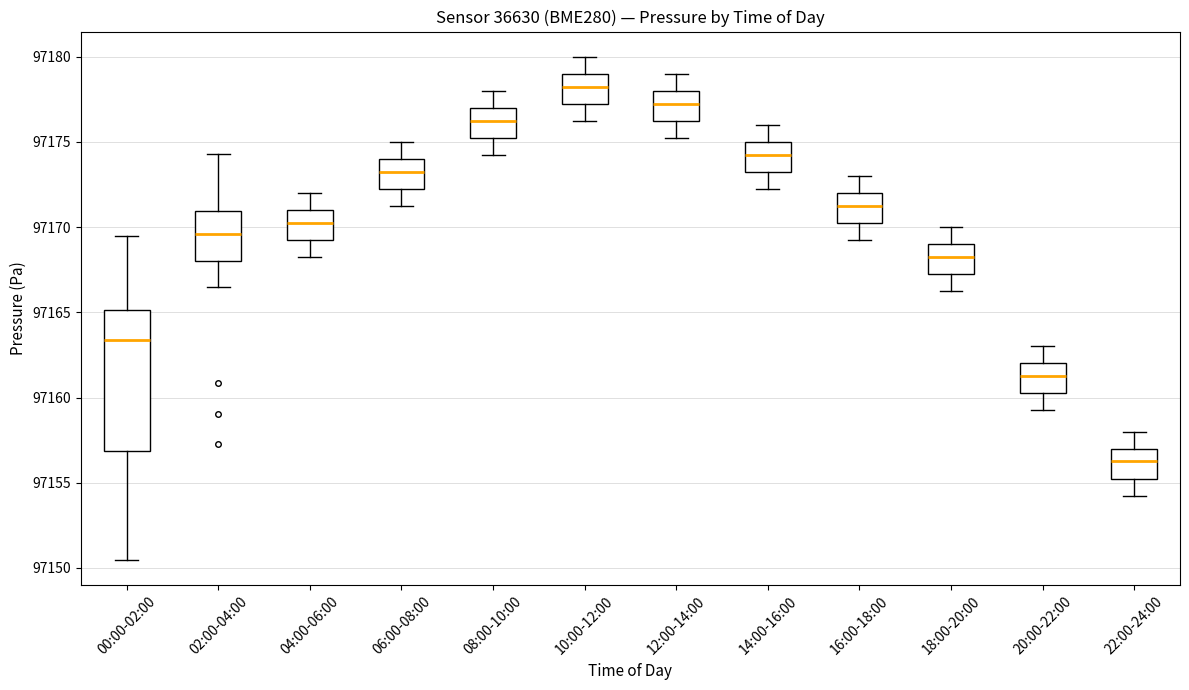

Where is the upper edge of the box for 16:00-18:00 on the y-axis? The values are not printed on the chart, so give them approximately, as read against the axis.

97172.0